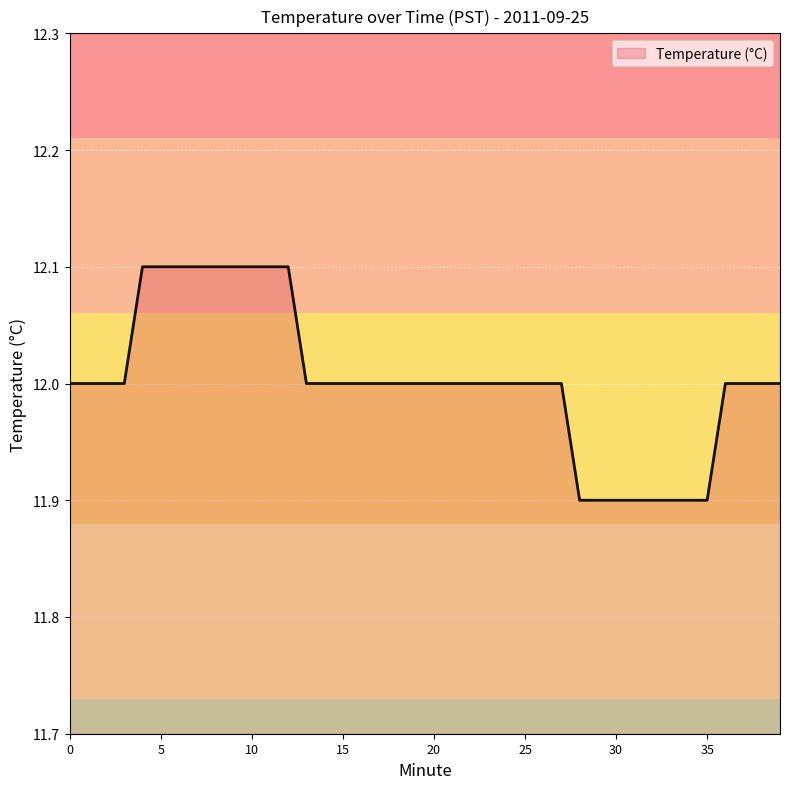

What is the minimum value shown in the chart?

11.9